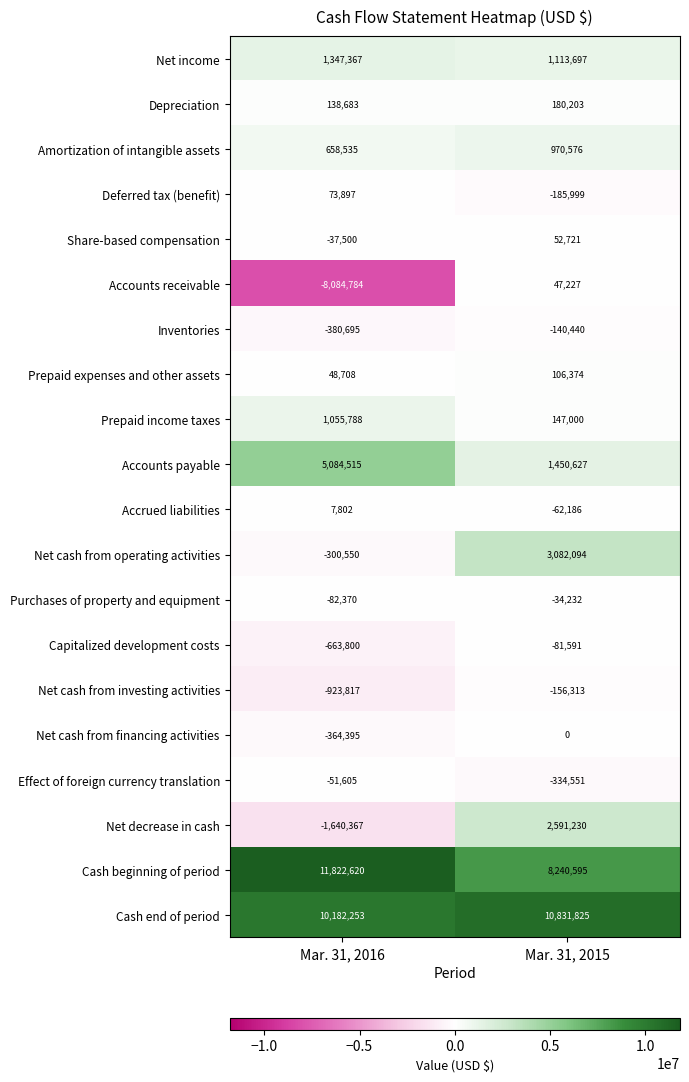

The value of Cash beginning of period at Mar. 31, 2015 is 12080493. True or false?

False